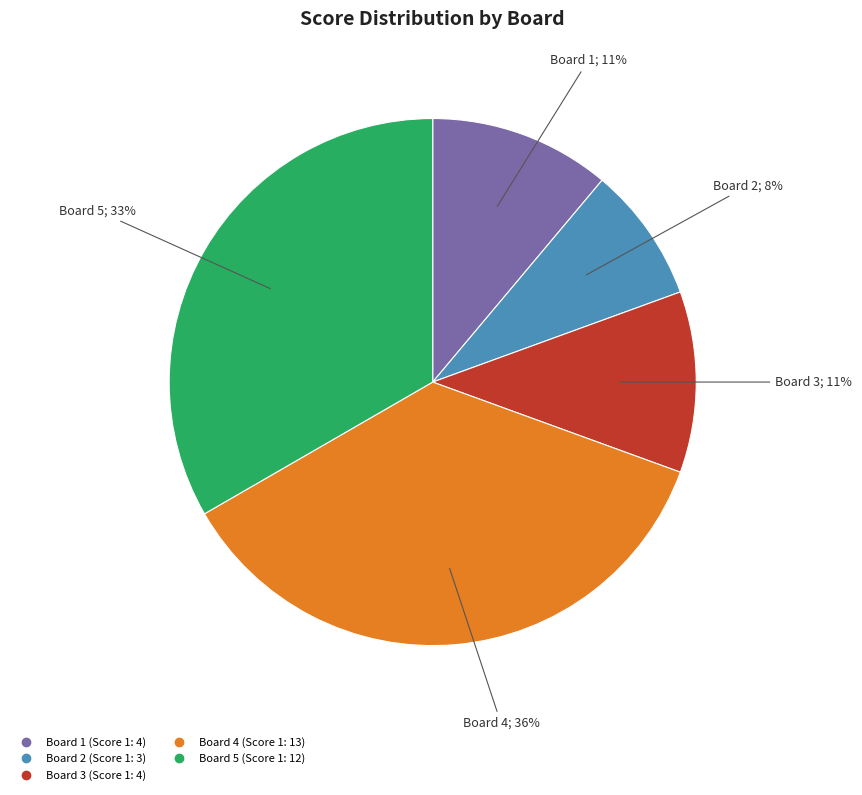

Is it true that Board 5 is 33% of the pie?

True